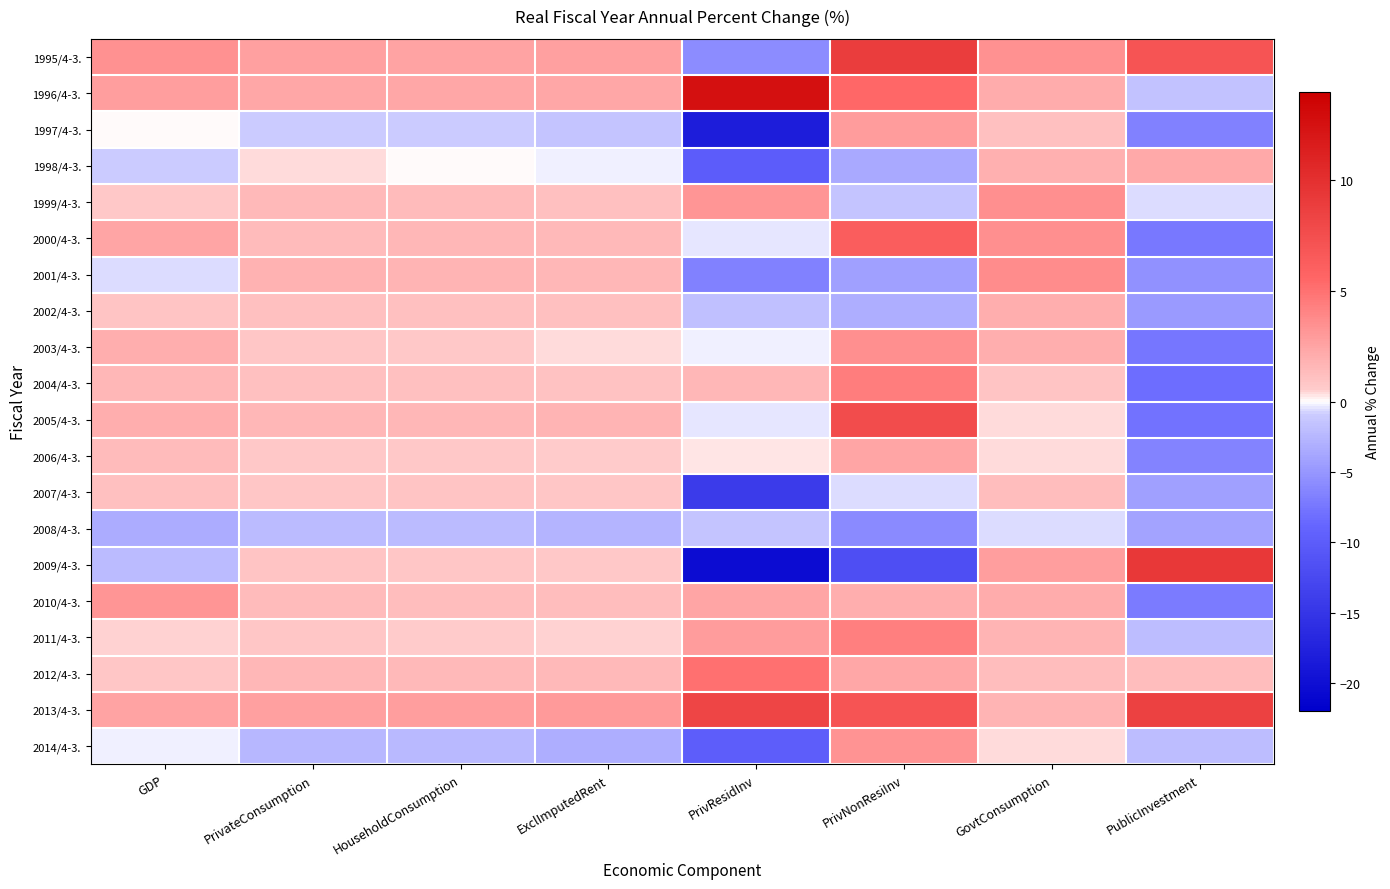

Which label corresponds to the largest value in the chart?

PrivResidInv